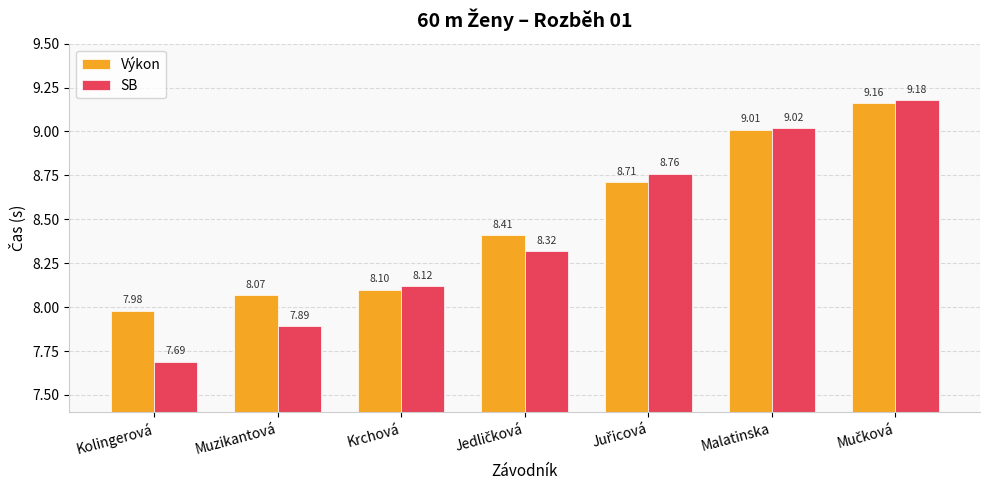

At which label does Výkon first exceed 8?

Muzikantová